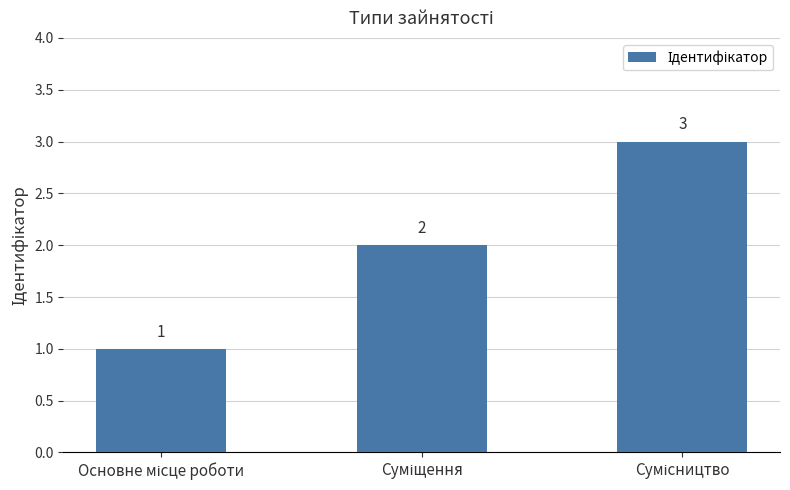

What is the sum of all values?

6